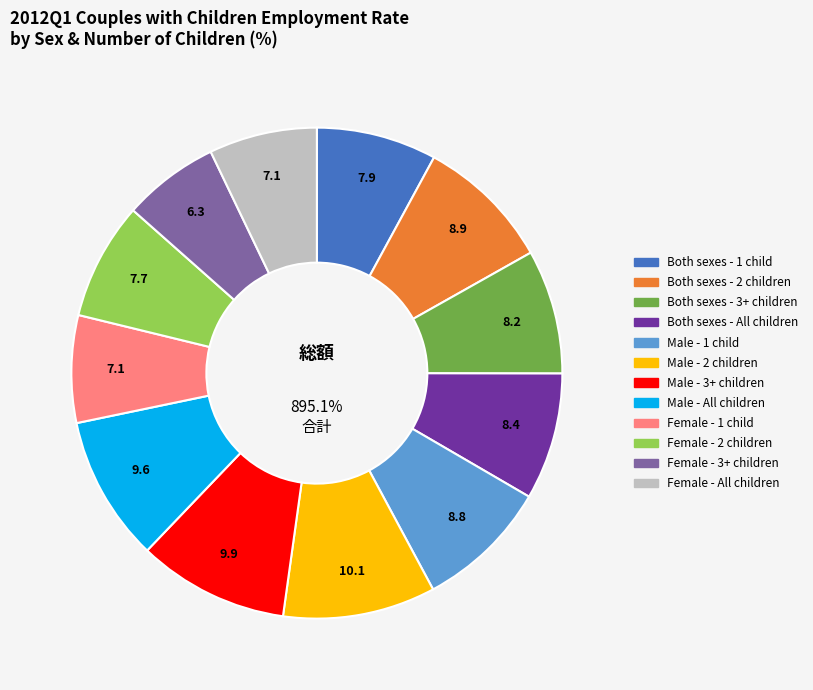

Does any single category account for the majority?

No